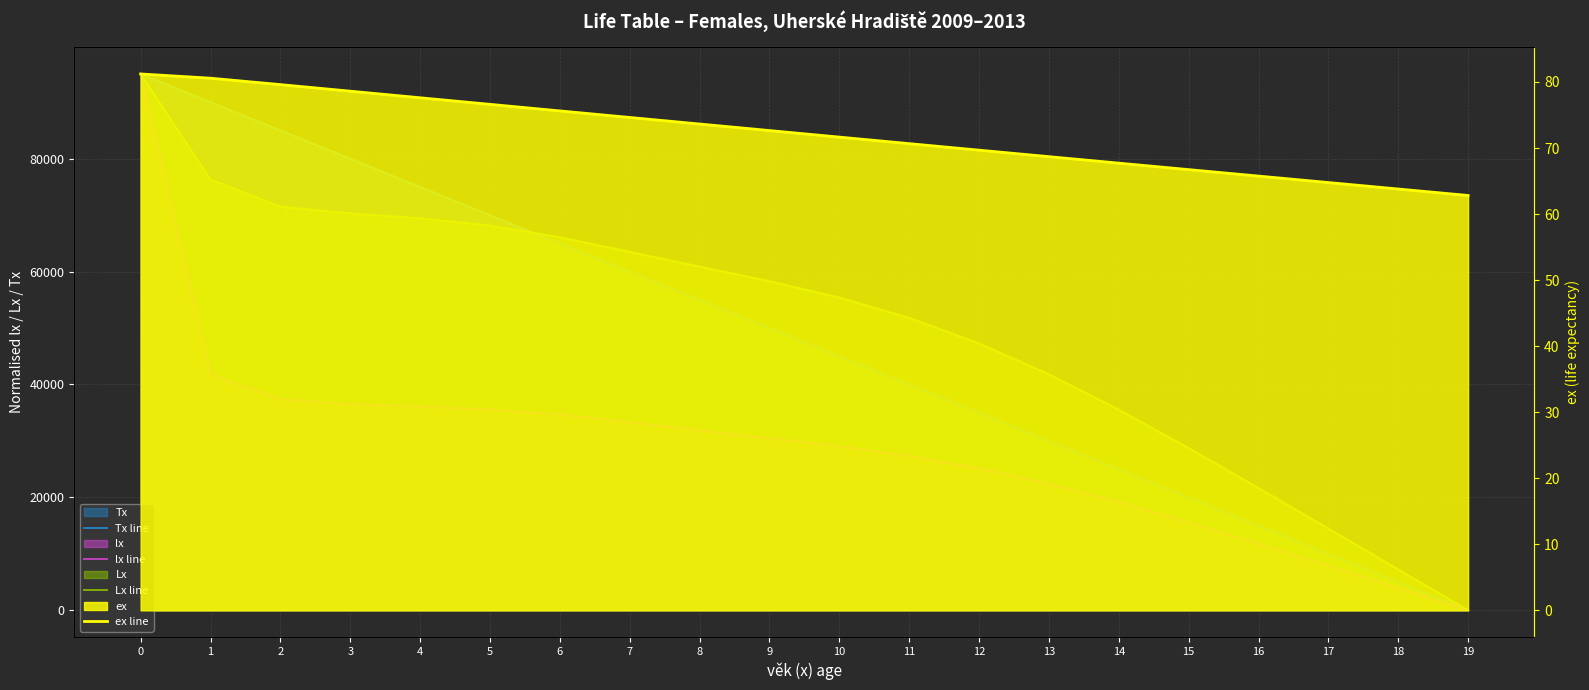

What is the sum of all Lx line values?

1003342.7